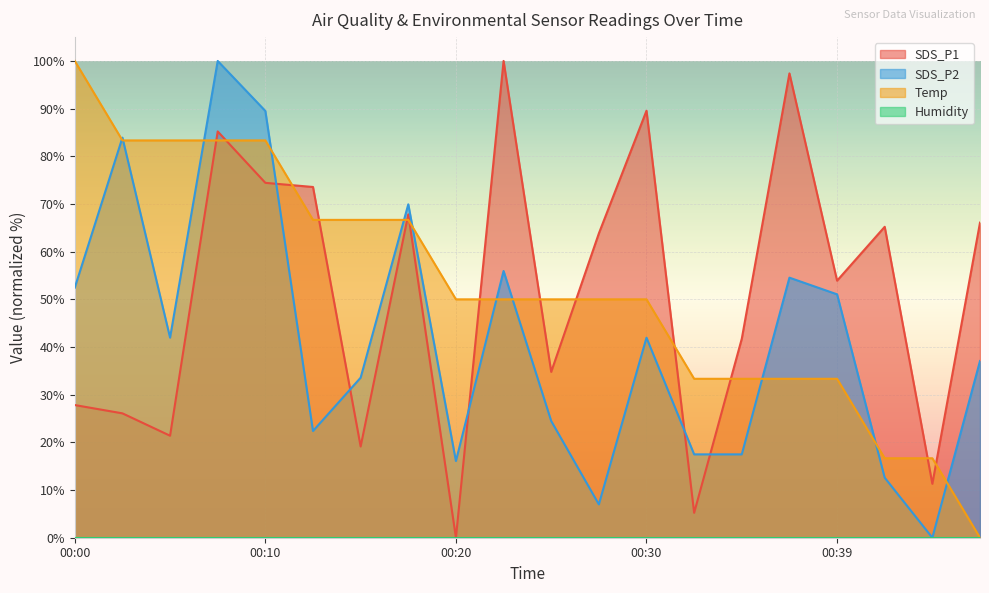

Where is the first local maximum for SDS_P1?

00:07